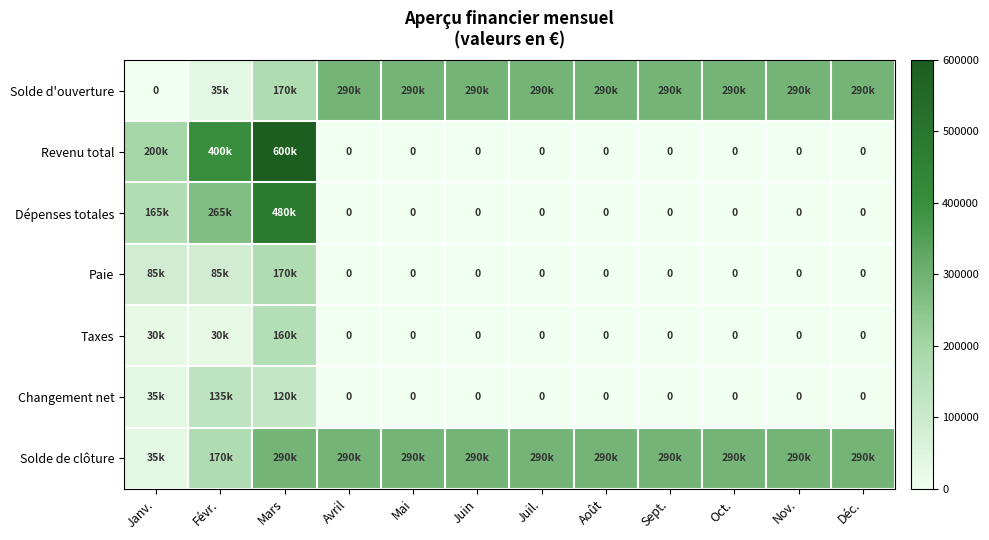

Is the value of Solde d'ouverture at Févr. greater than the value of Changement net at Août?

Yes